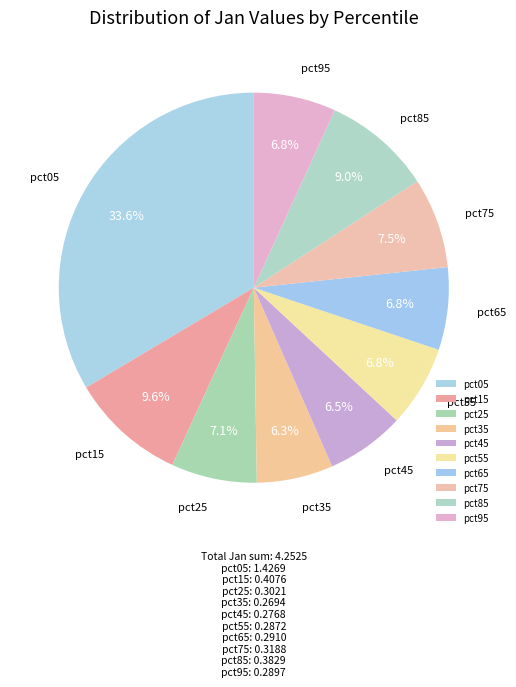

How many segments does this pie chart have?

10